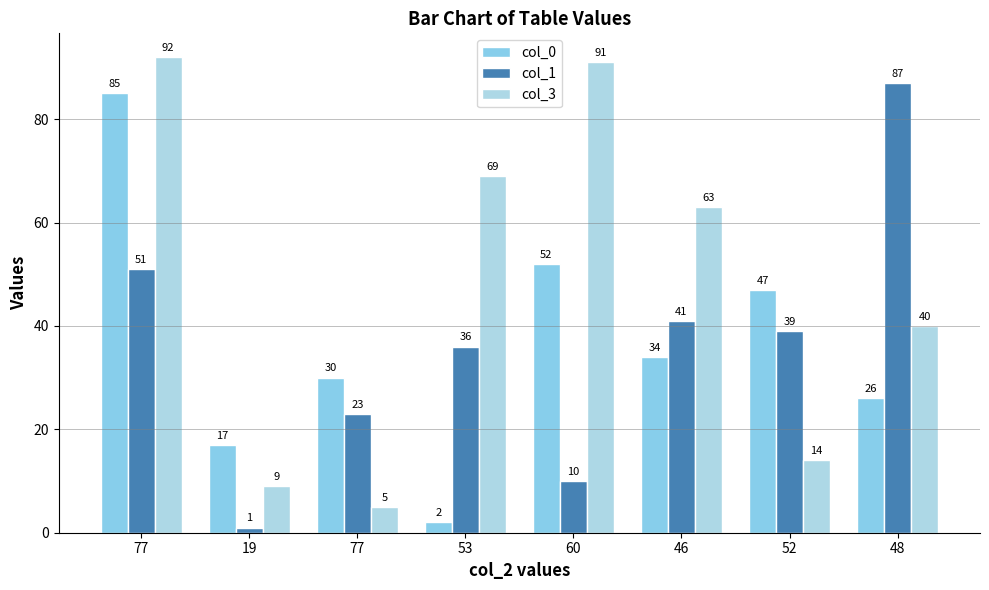

At which label does col_0 reach its peak?

77